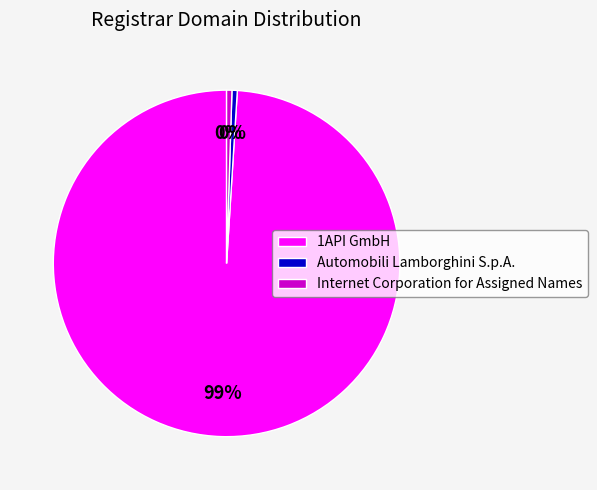

How many segments does this pie chart have?

3